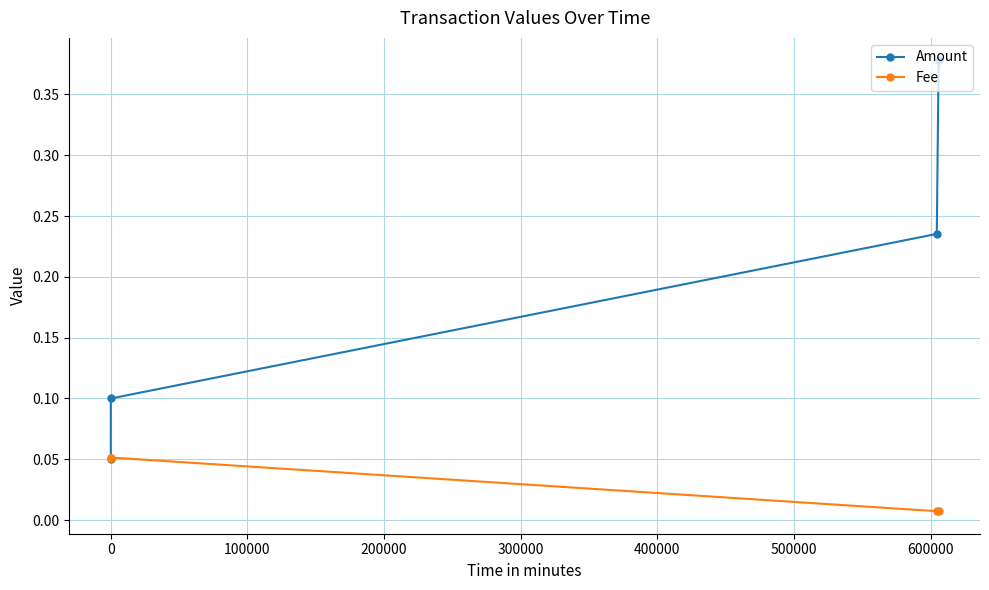

Count the Amount values in the range 0 to 1.

4